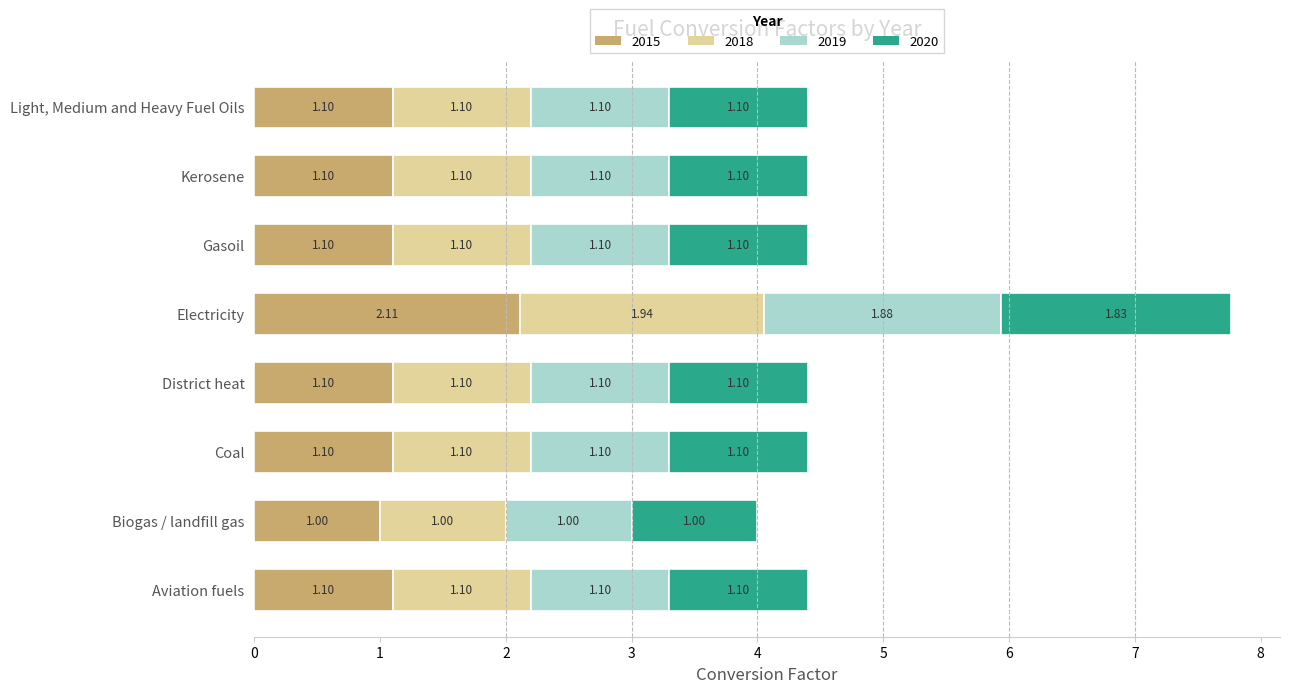

Which category has the lowest value in the 2015 series?

Biogas / landfill gas